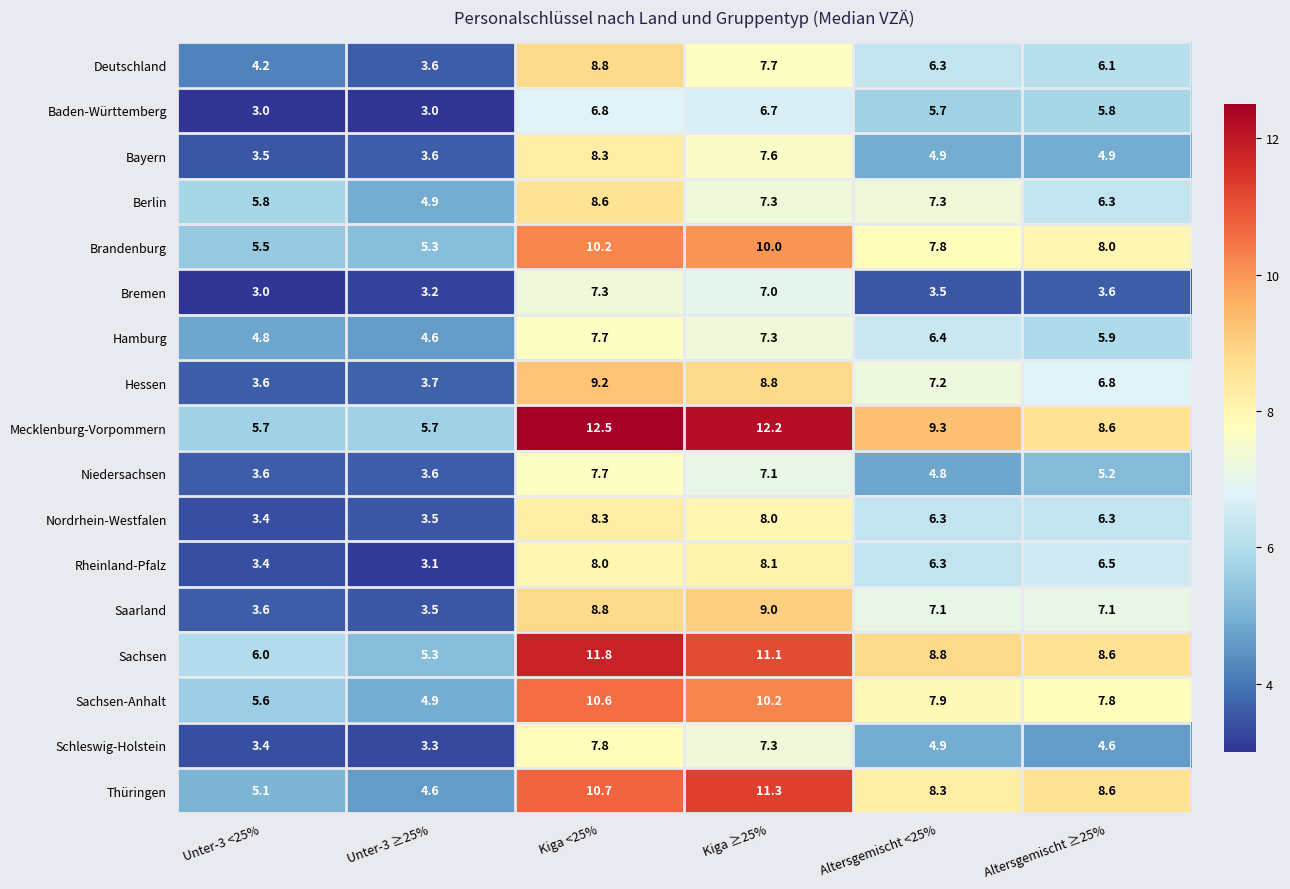

The value of Thüringen at Altersgemischt <25% is 13.0. True or false?

False